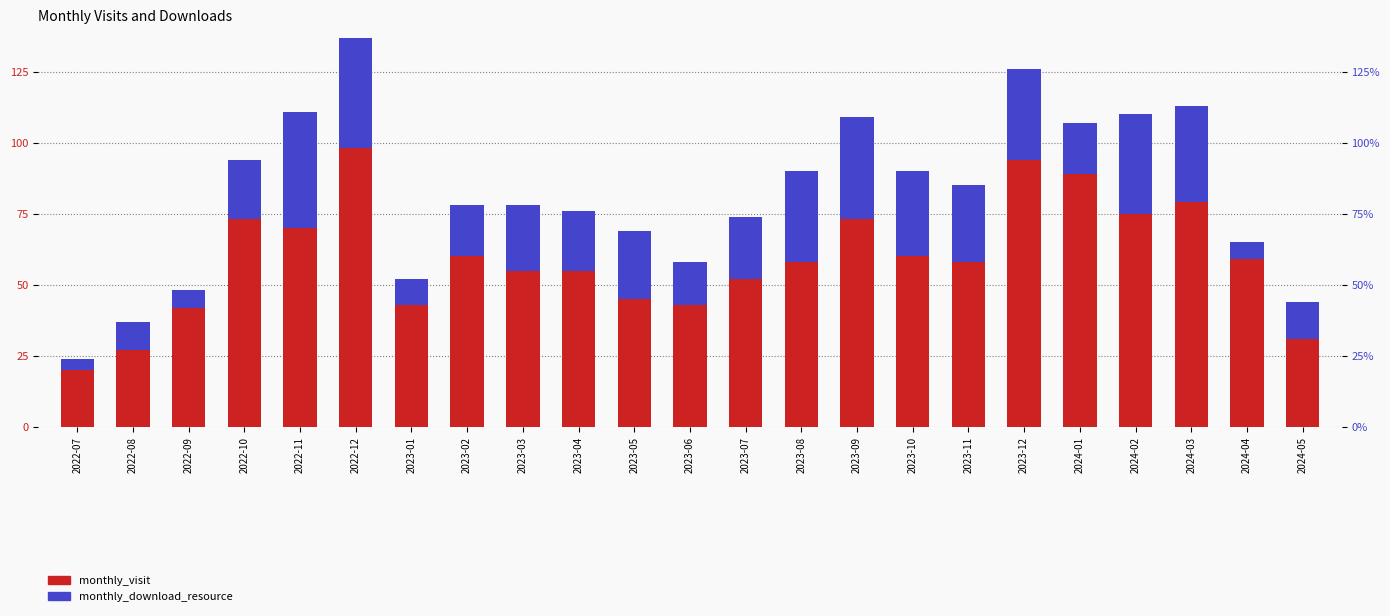

Where is monthly_download_resource nearest to the value 22?

2023-07